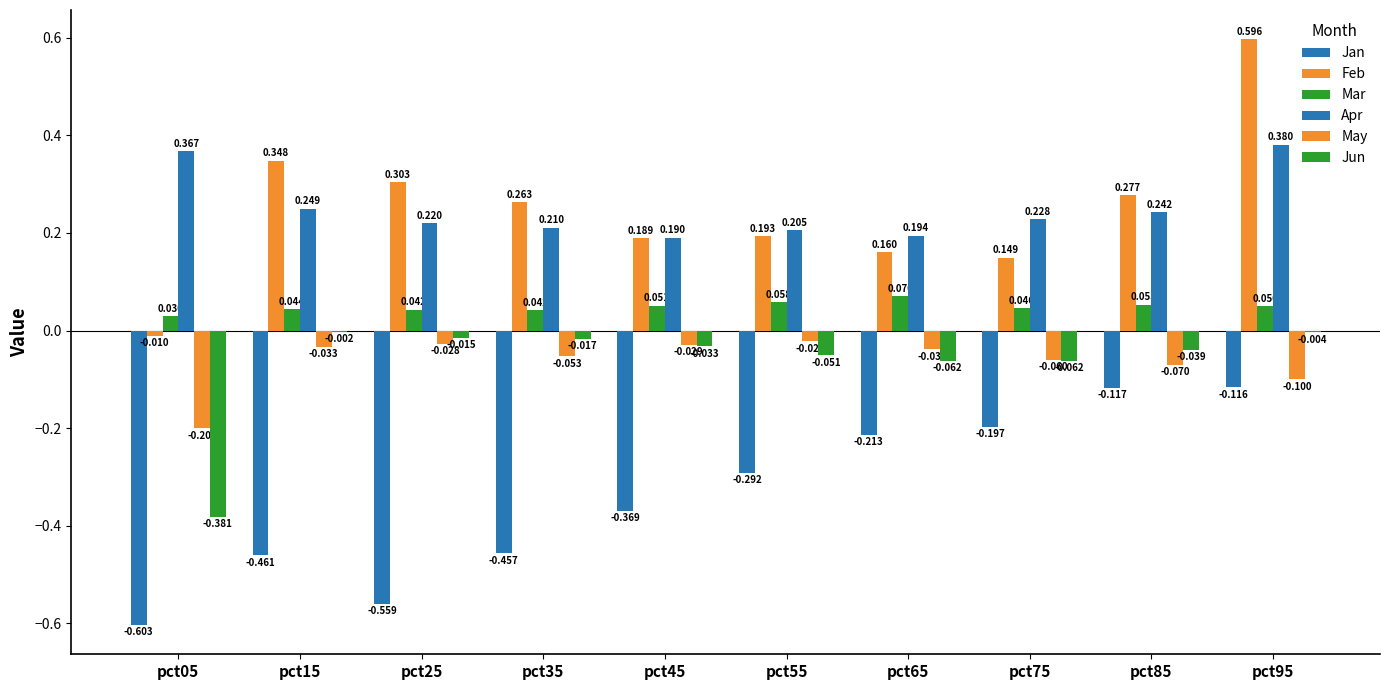

How many series are shown in this chart?

6